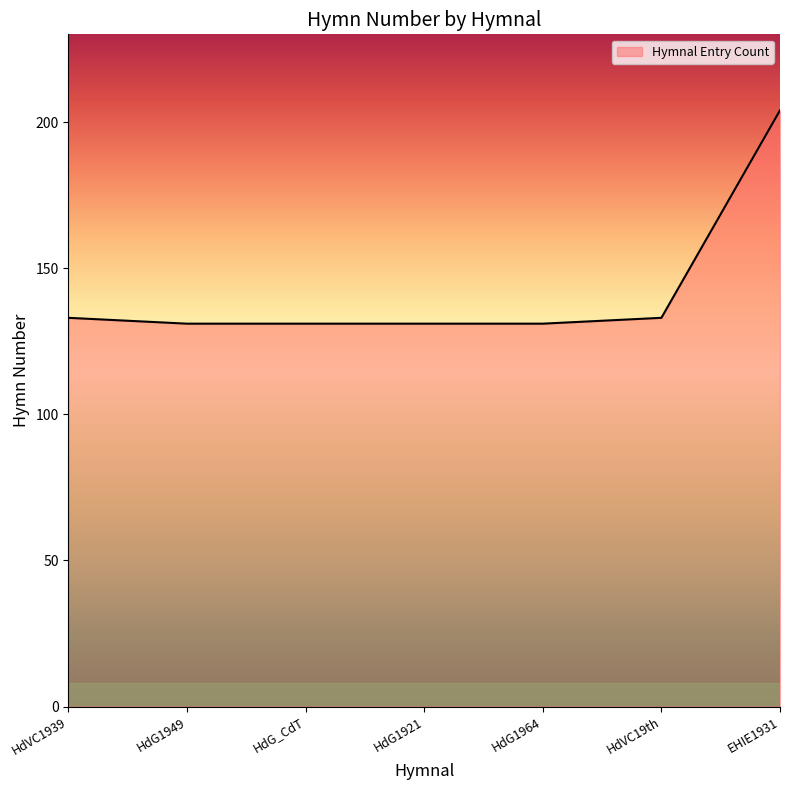

Between EHIE1931 and HdG1964, which is larger?

EHIE1931